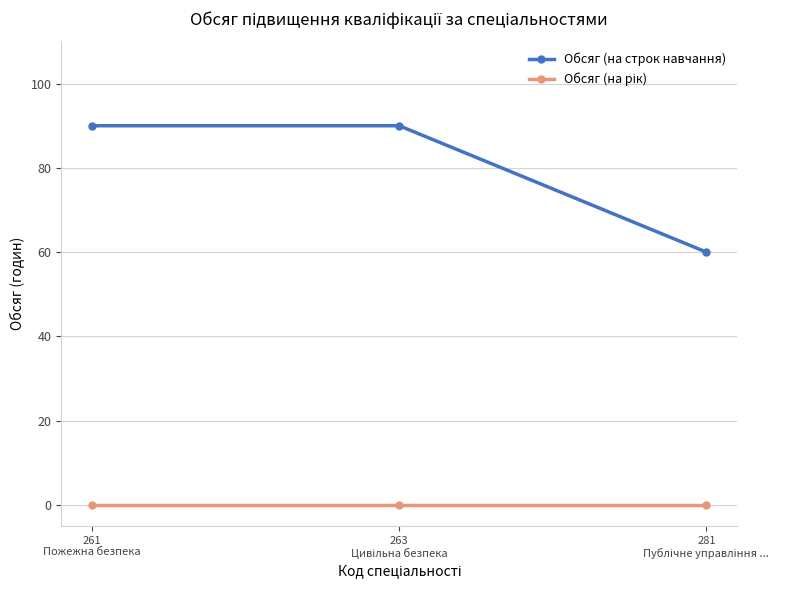

What is the lowest value of the Обсяг (на строк навчання) series?

60